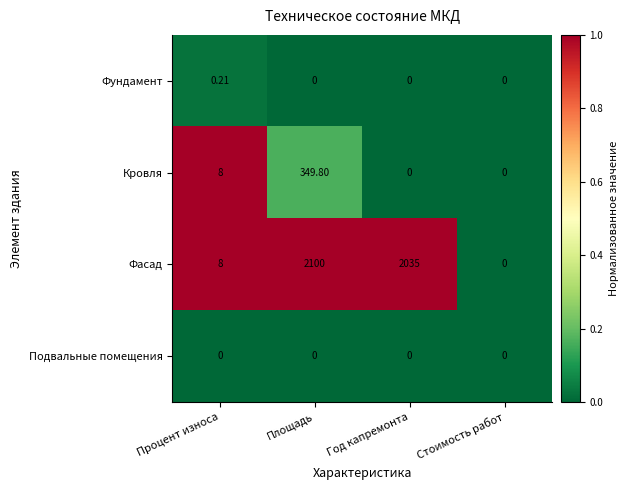

Is the value of Фасад at Год капремонта greater than the value of Кровля at Стоимость работ?

Yes